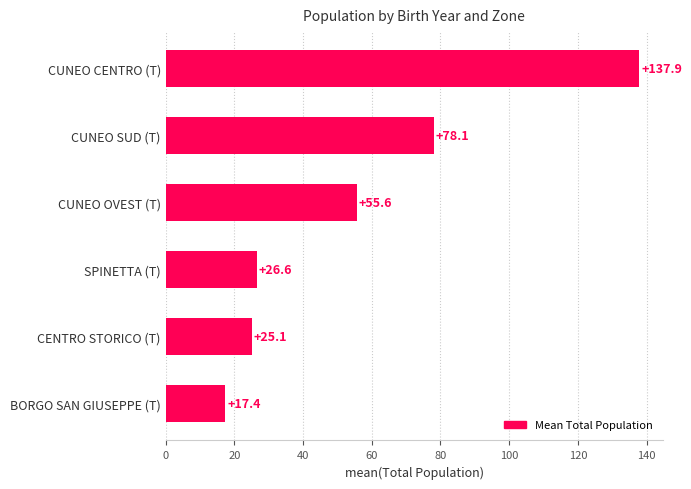

Reading bottom to top, extract all data points from this chart.

17.4	25.1	26.6	55.6	78.1	137.9